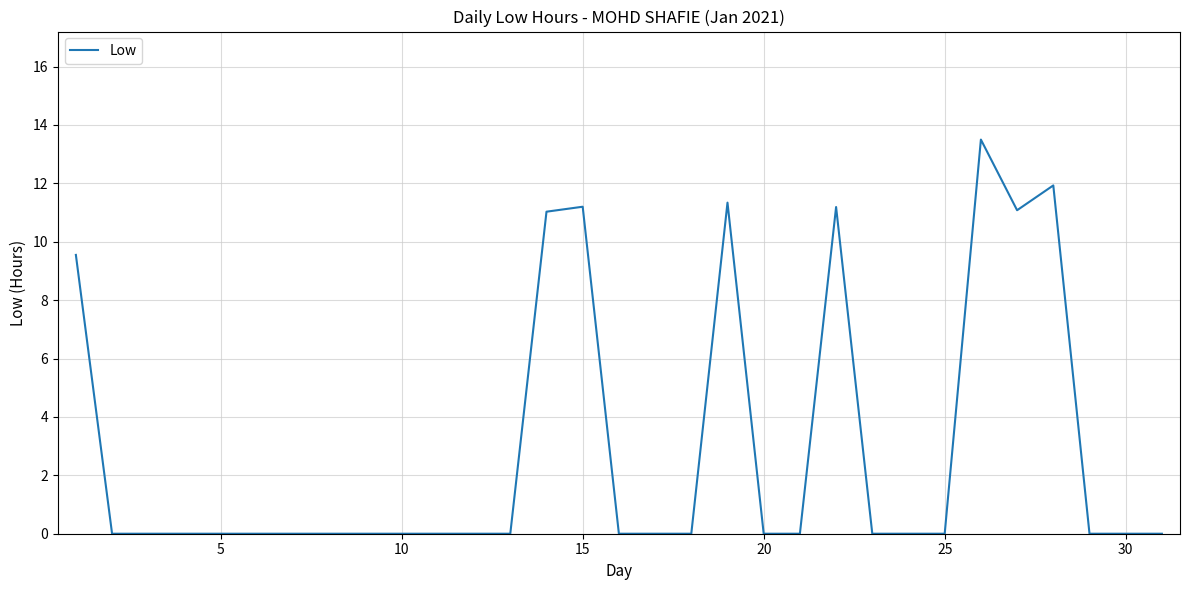

How many lines are shown in the chart?

1